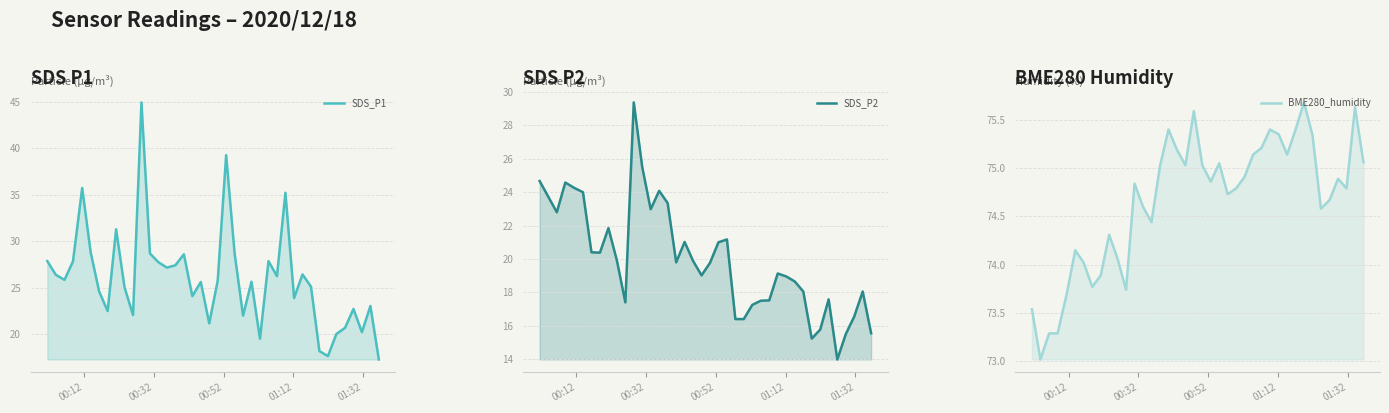

True or false: BME280_humidity and SDS_P1 intersect in this chart.

False